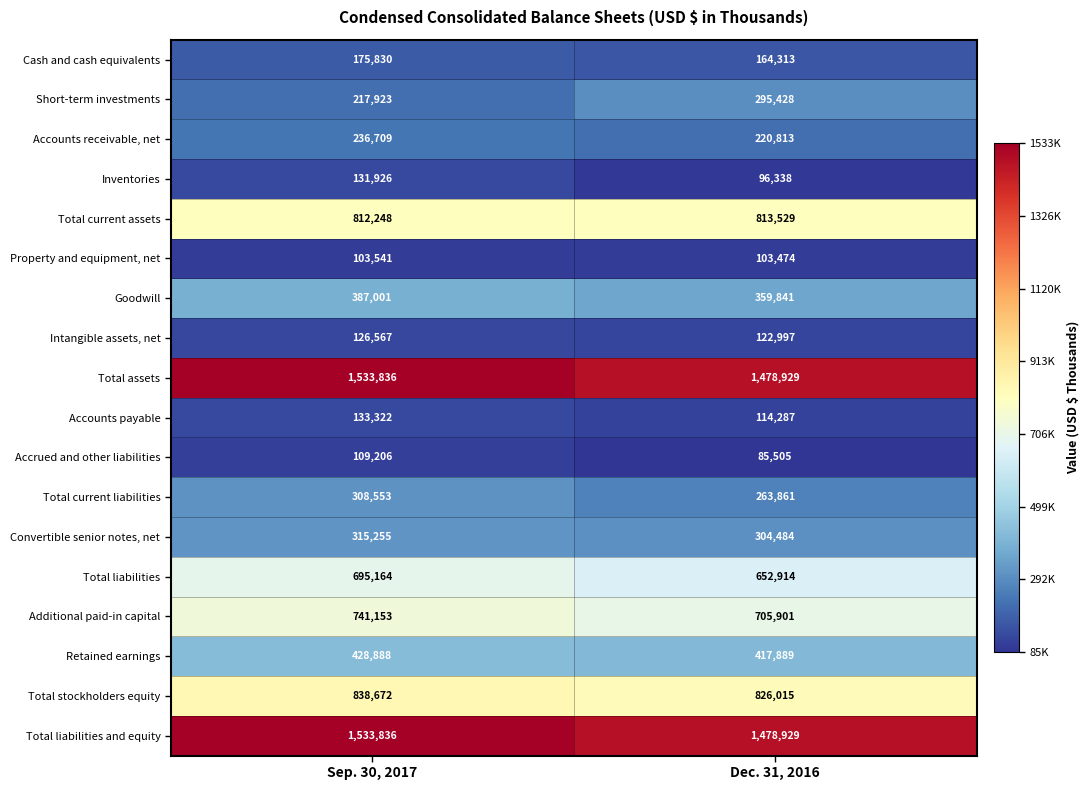

What is the difference between the highest and lowest values at Sep. 30, 2017?

1430295